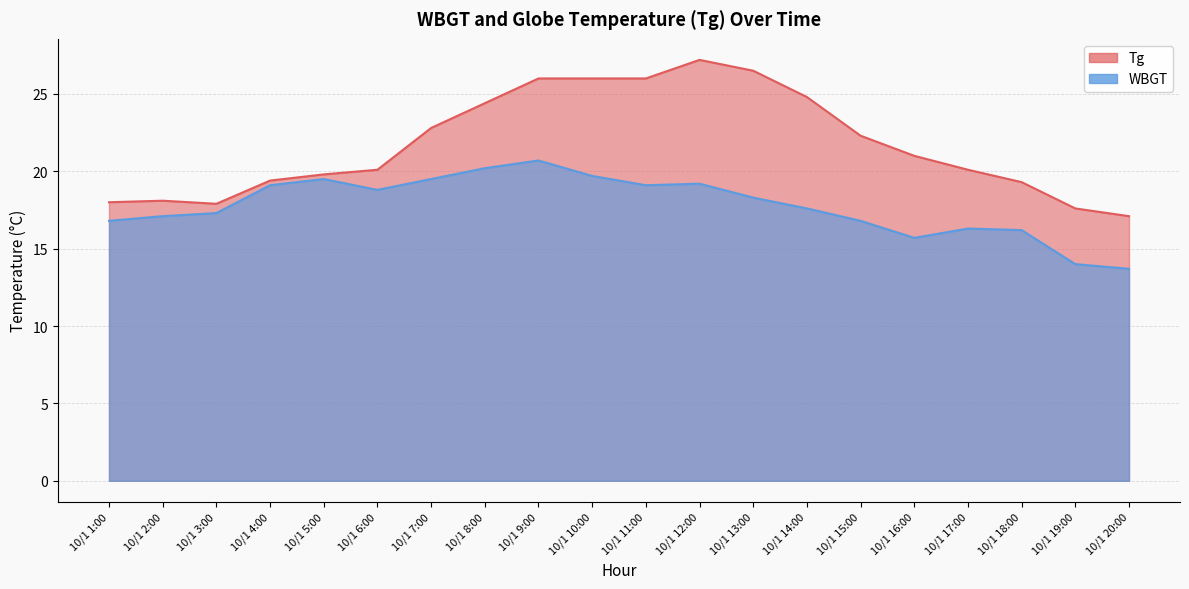

What is the difference between the highest and lowest values at 10/1 15:00?

5.5